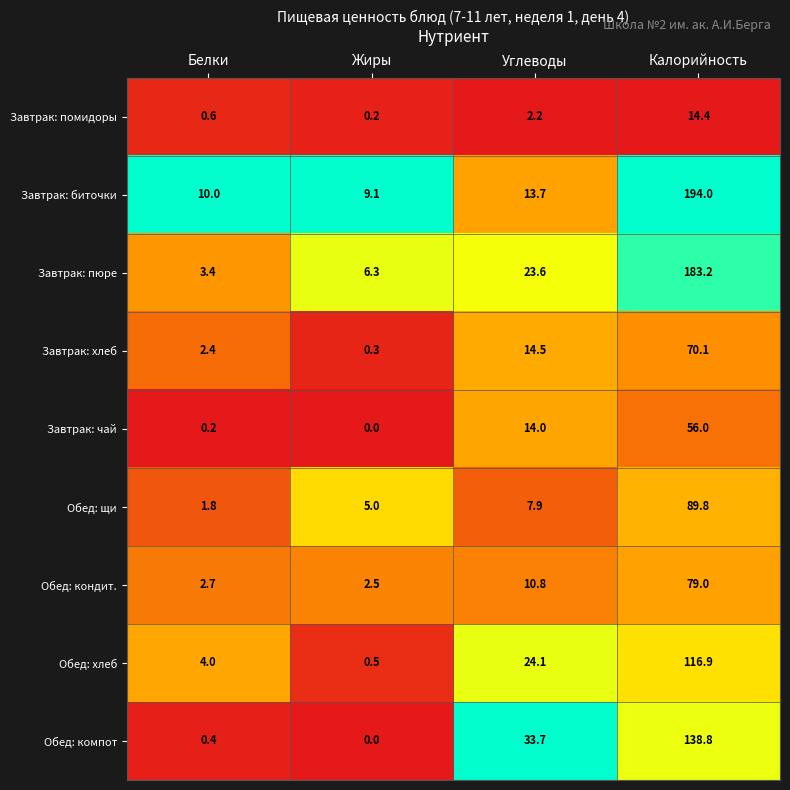

True or false: Обед: кондит. has a value of 3.6 at Белки.

False